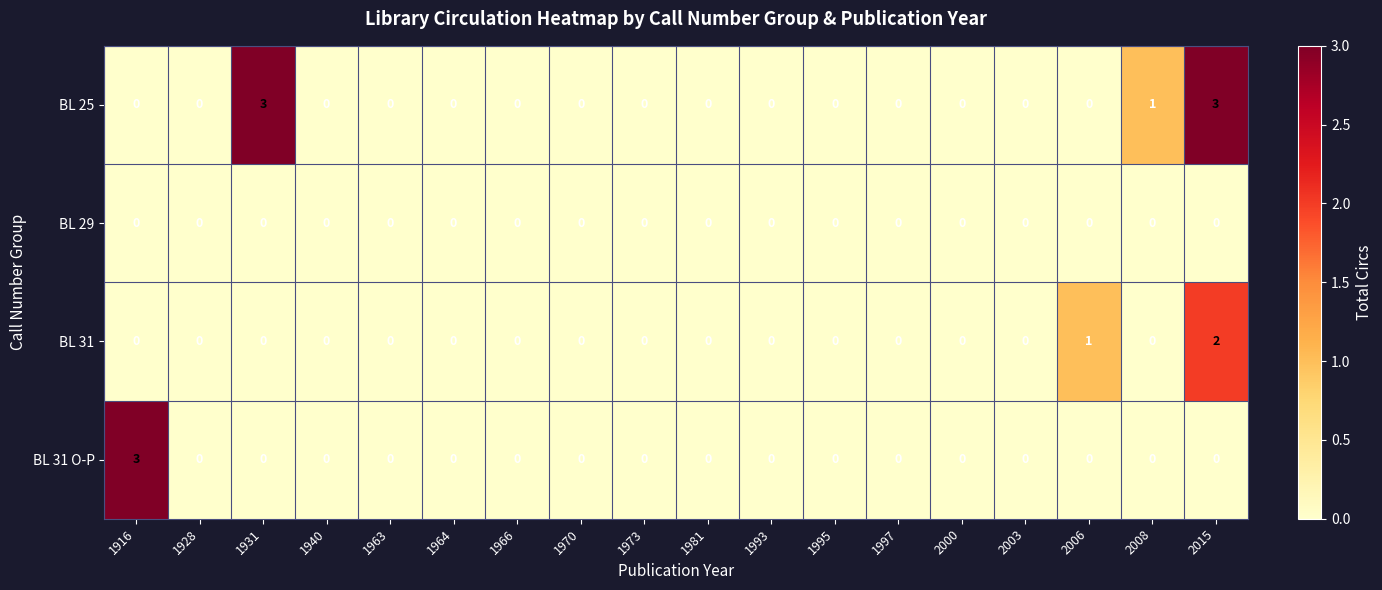

What is the difference between the second highest and second lowest values in the BL 25 series?

3